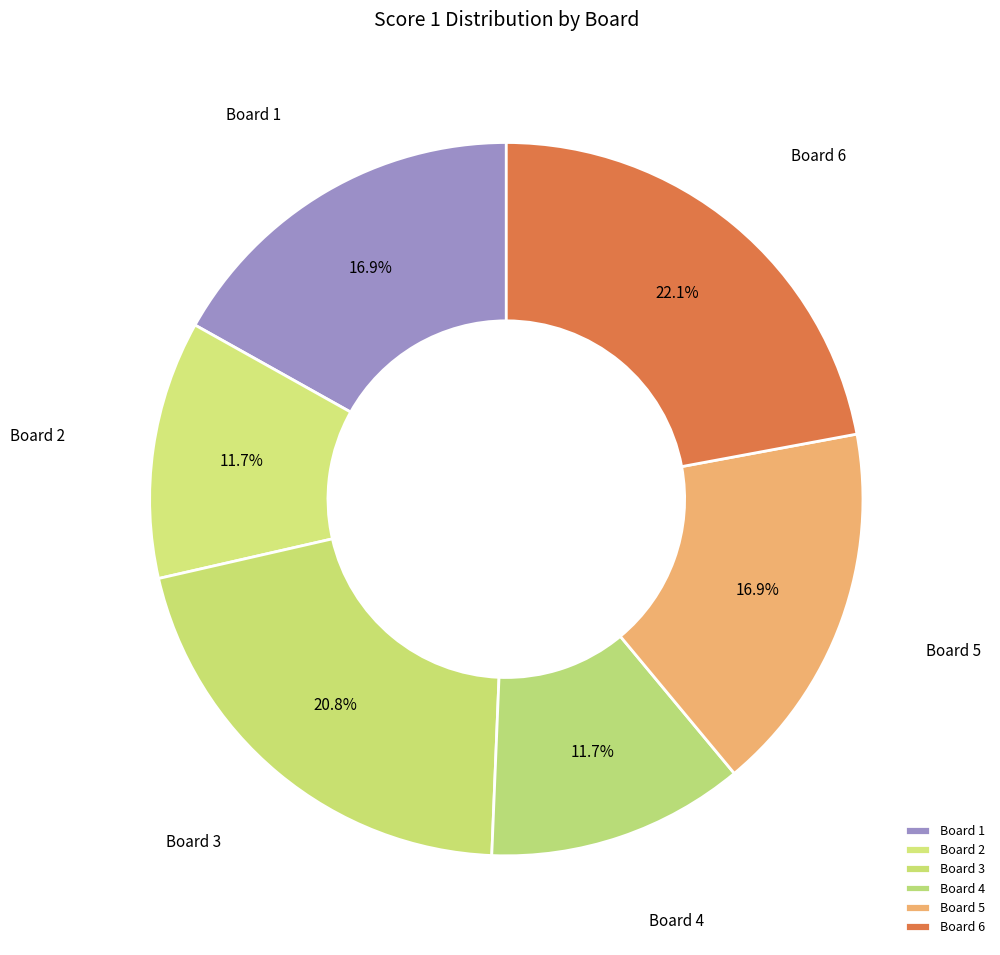

How many segments does this pie chart have?

6